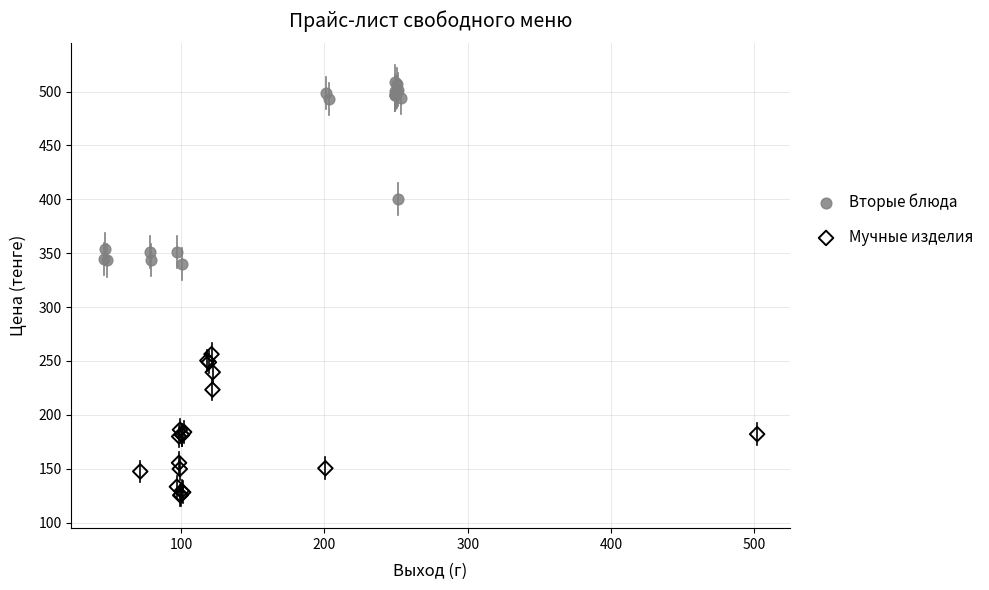

Which series has the widest spread of Y values?

Вторые блюда